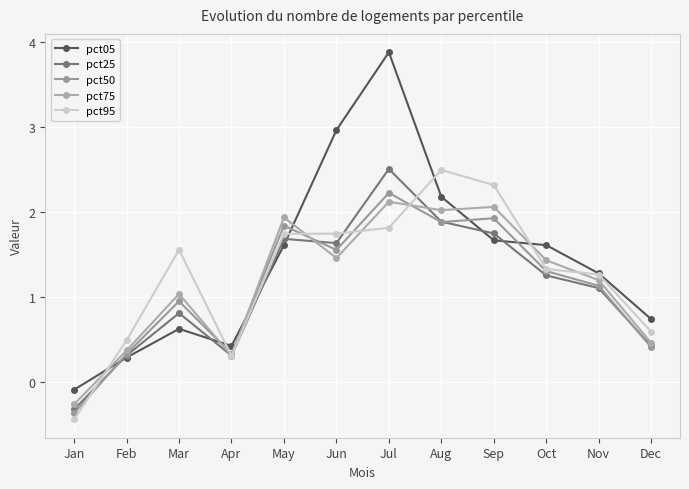

Is the value of pct50 at Dec greater than the value of pct95 at Oct?

No